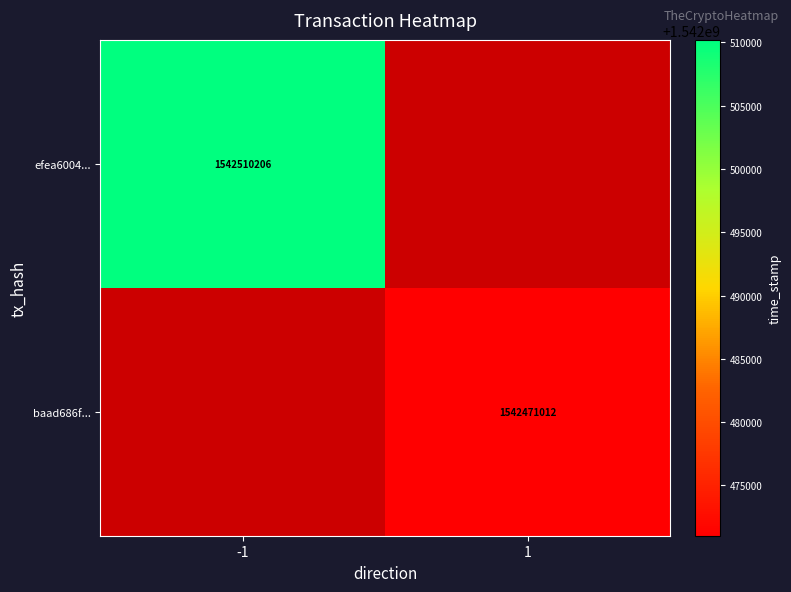

True or false: efea6004... has a value of 1542510206 at -1.

True